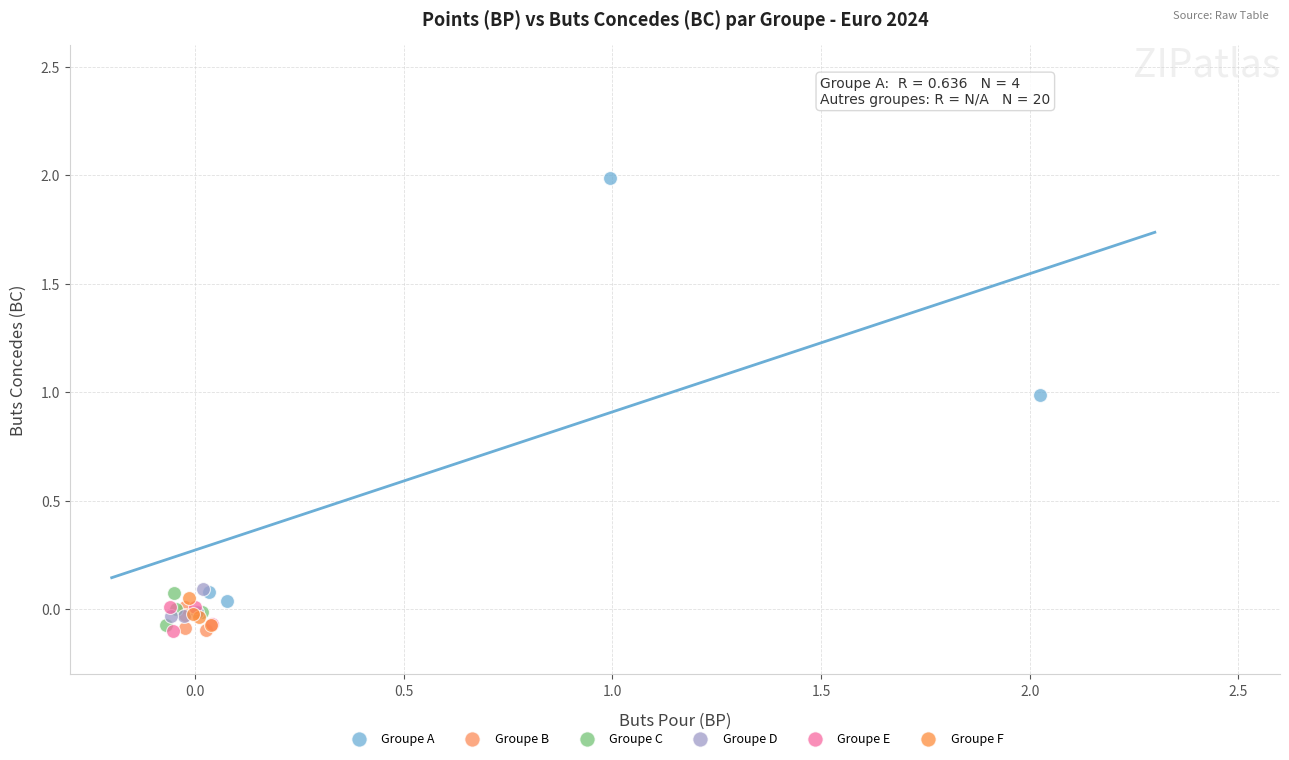

Which series reaches the maximum Y coordinate?

Groupe A